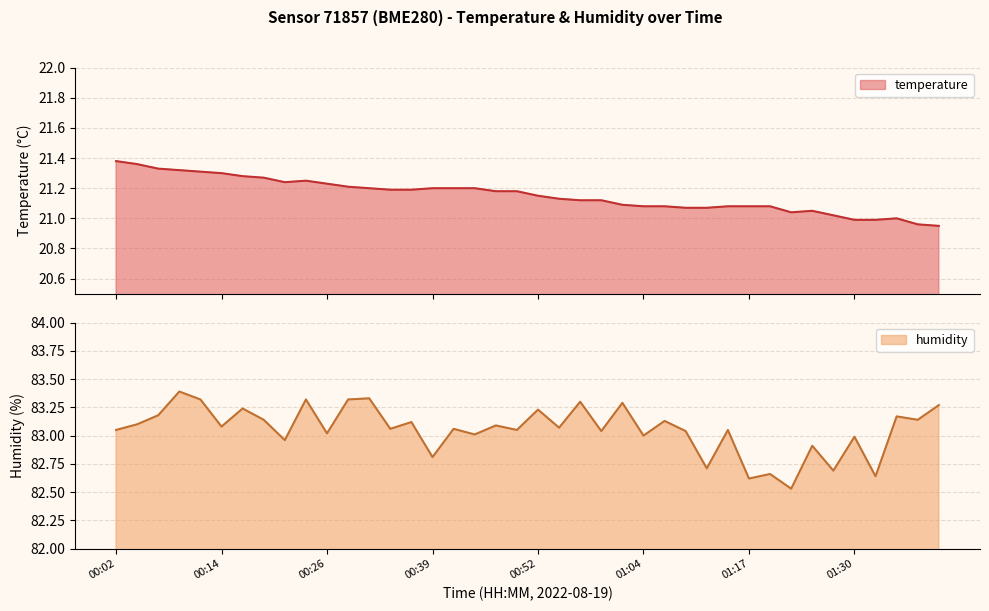

Which series has the largest range (max minus min)?

humidity